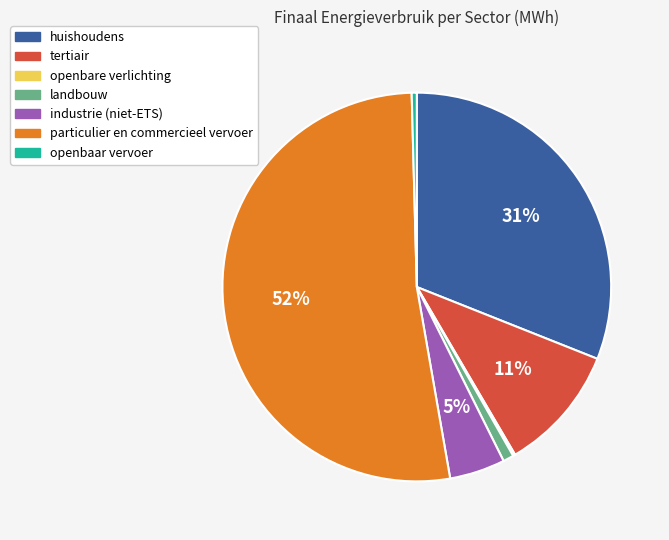

To the nearest percent, what percentage of the pie is landbouw?

1%